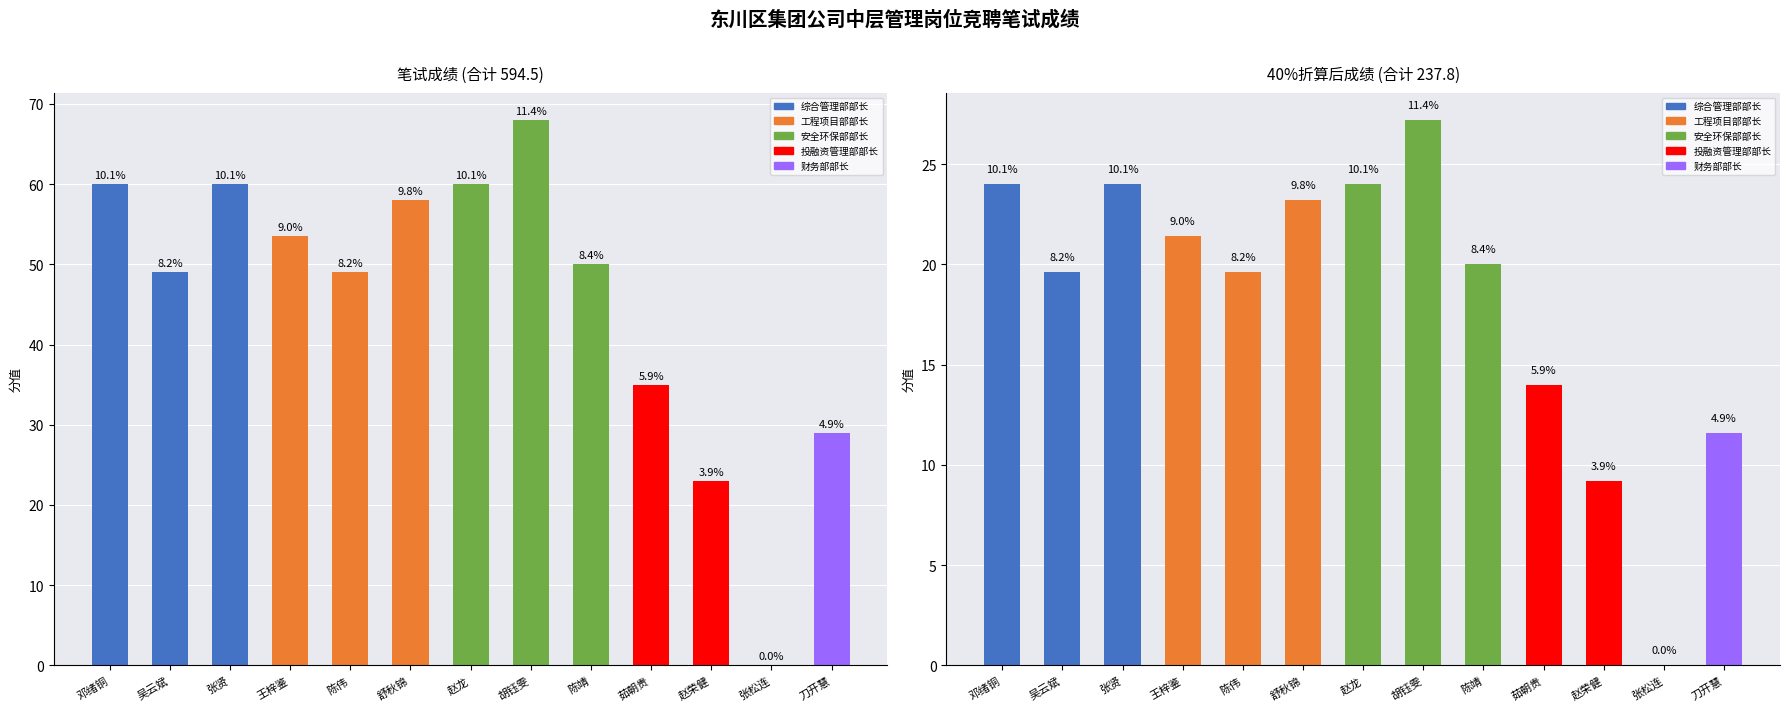

What is the sum of all 40%折算后成绩 values?

237.8